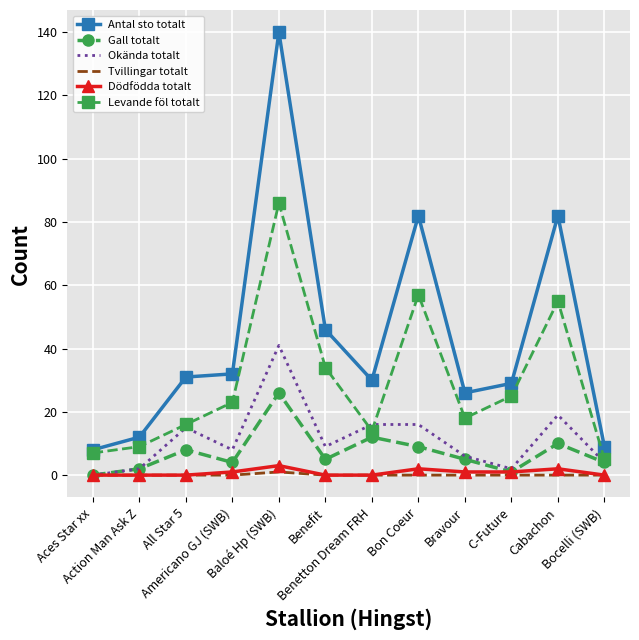

What is the total value across all series at Benefit?

94